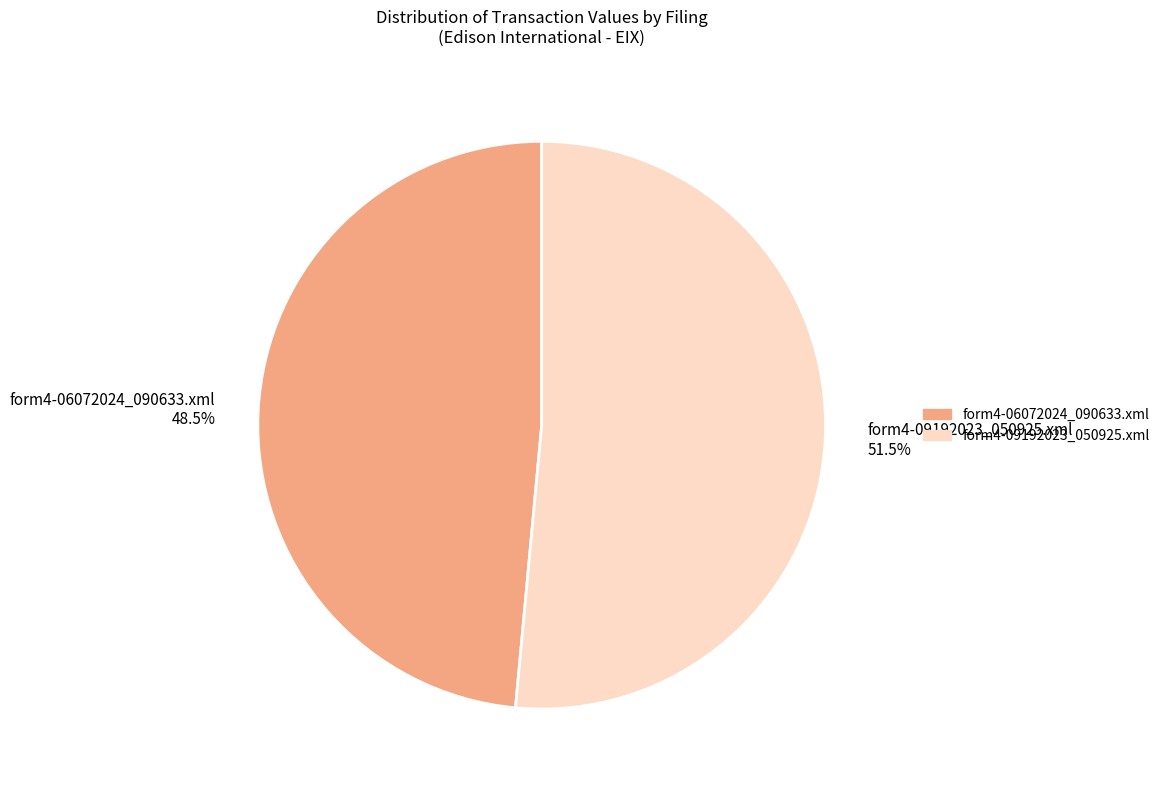

What is the total percentage of form4-06072024_090633.xml 48.5% and form4-09192023_050925.xml 51.5%?

100.0%